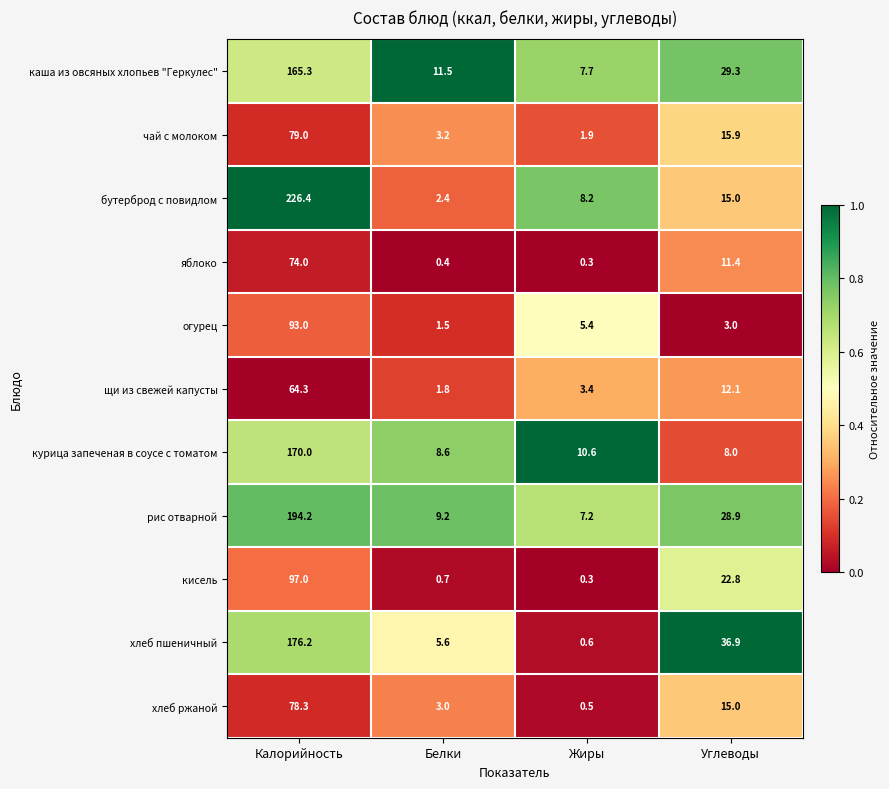

The бутерброд с повидлом series shows 151.0 at Калорийность. True or false?

False